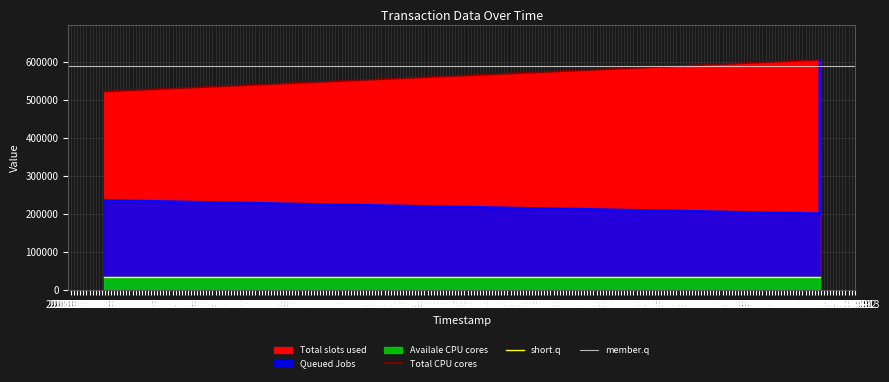

At which category does the chart reach its peak across all series?

2019-04-01 13:21:16